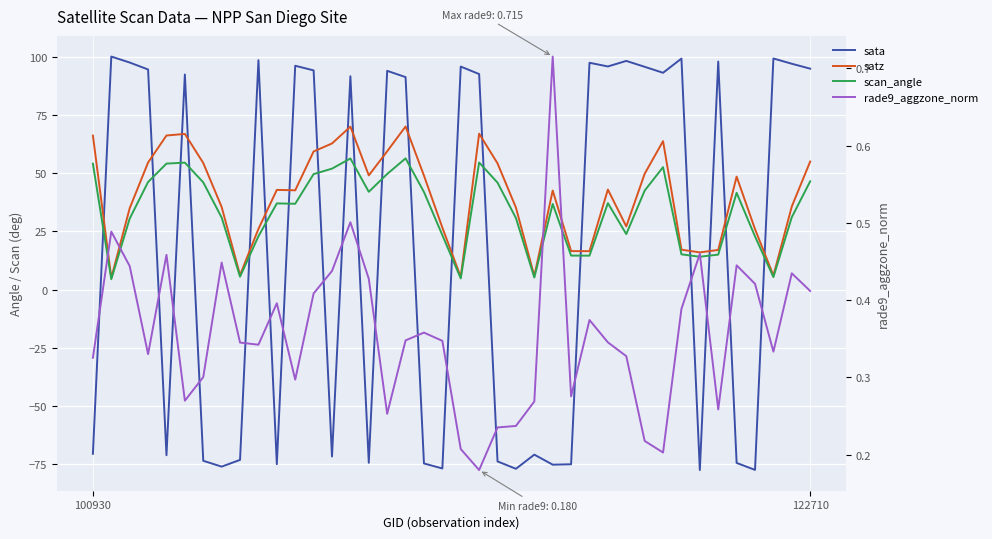

What is the average value of the scan_angle series?

33.7